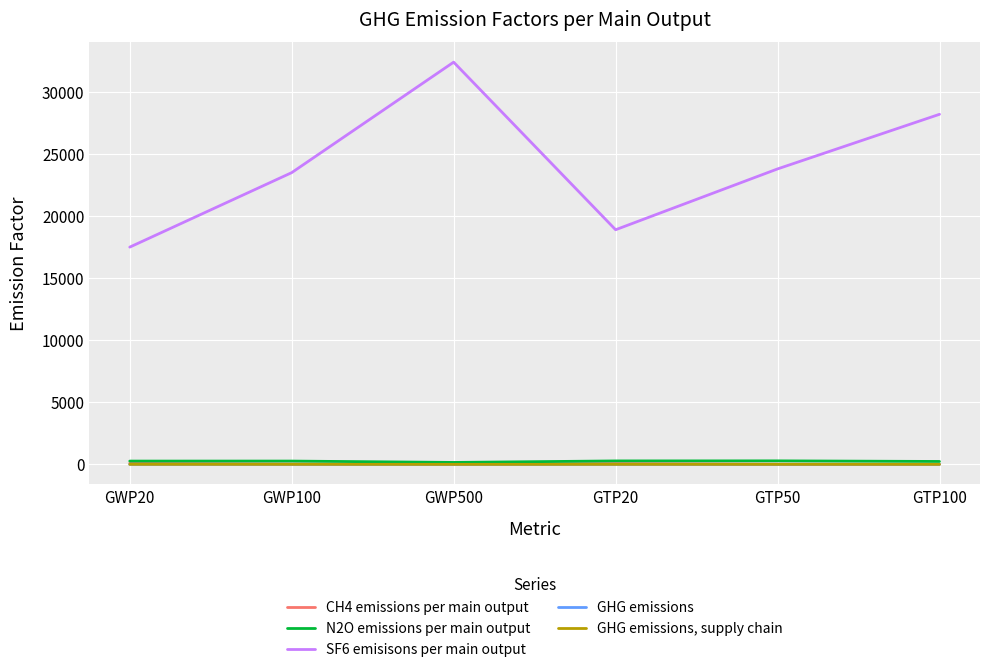

What is the average value of the CH4 emissions per main output series?

35